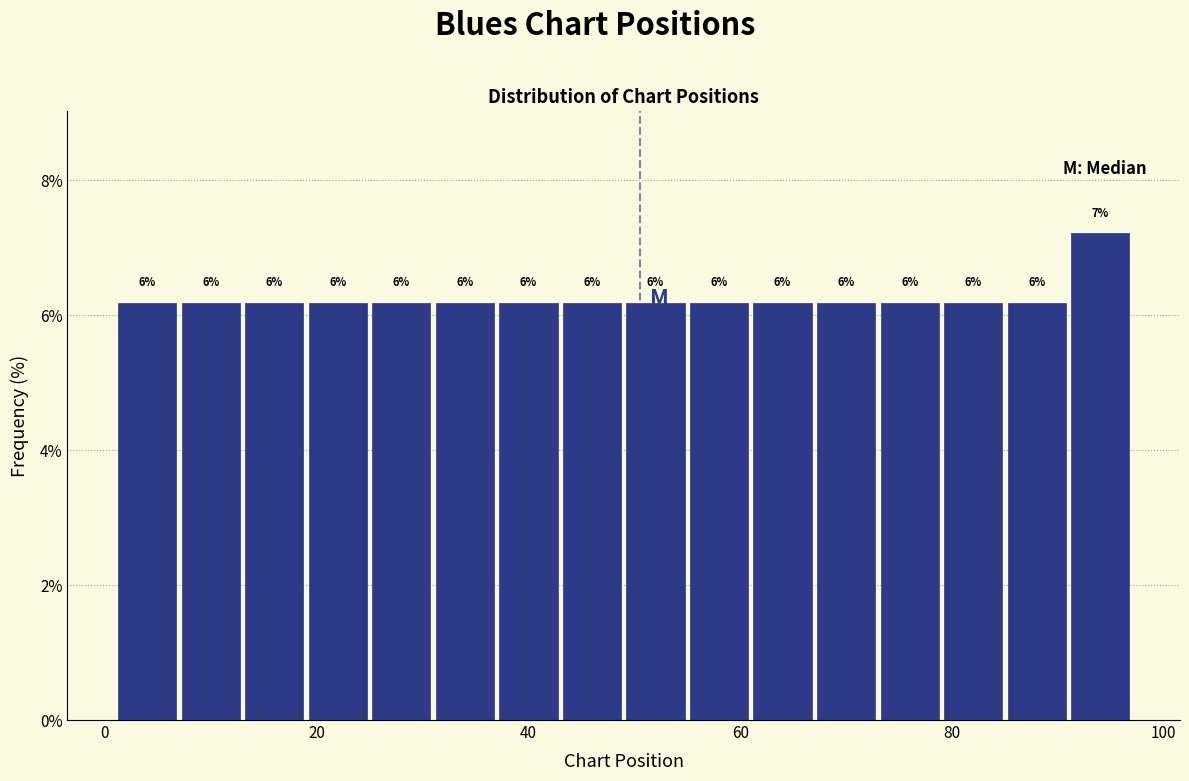

Read against the x-axis, roughly where is the centre of the tallest bar?

94